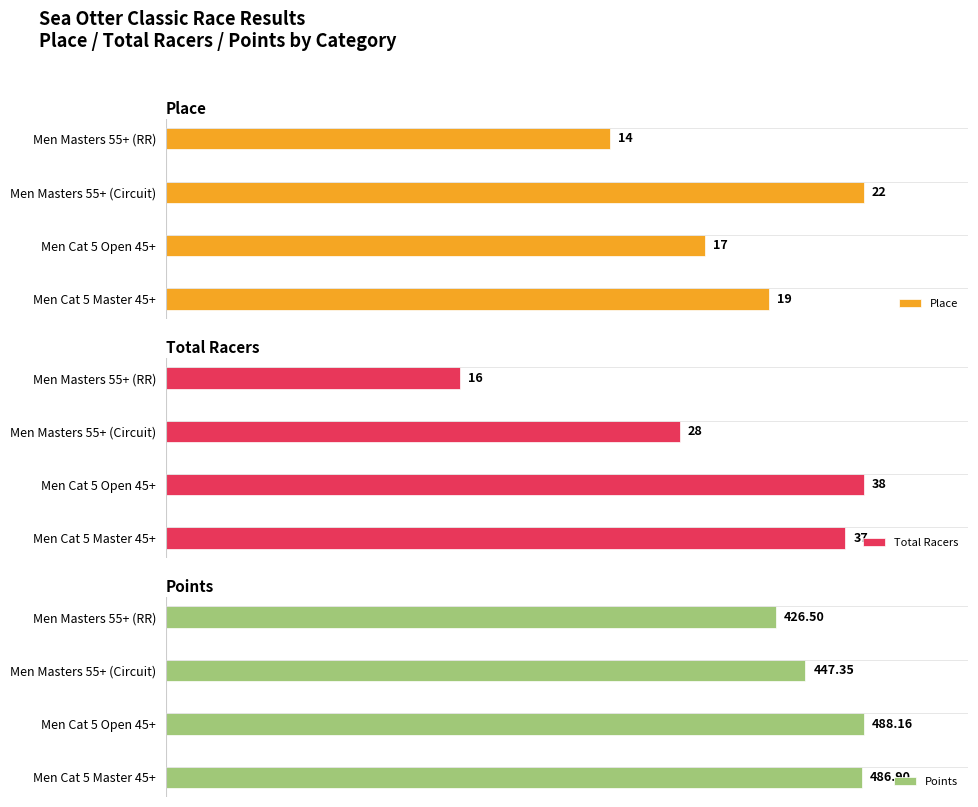

Reading left to right, extract all data points from this chart.

Place: 19.0	17.0	22.0	14.0
Total Racers: 37.0	38.0	28.0	16.0
Points: 486.9	488.2	447.4	426.5